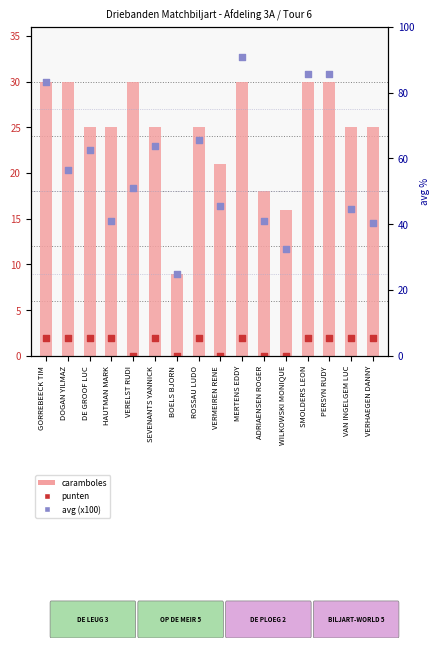

What is the total value across all series at WILKOWSKI MONIQUE?

48.6